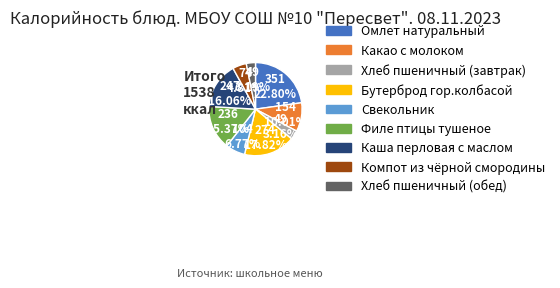

Count the number of slices in the pie.

9